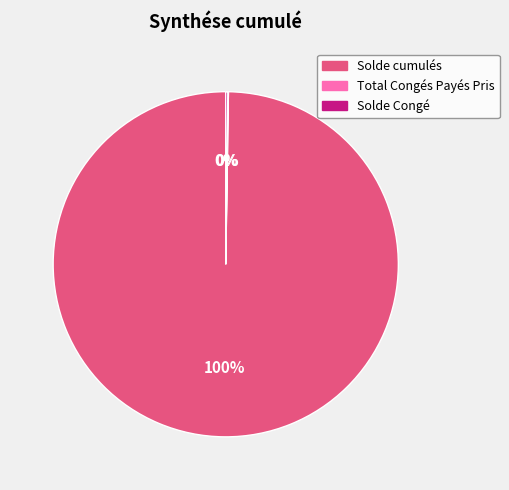

Is there a majority slice in this chart?

Yes